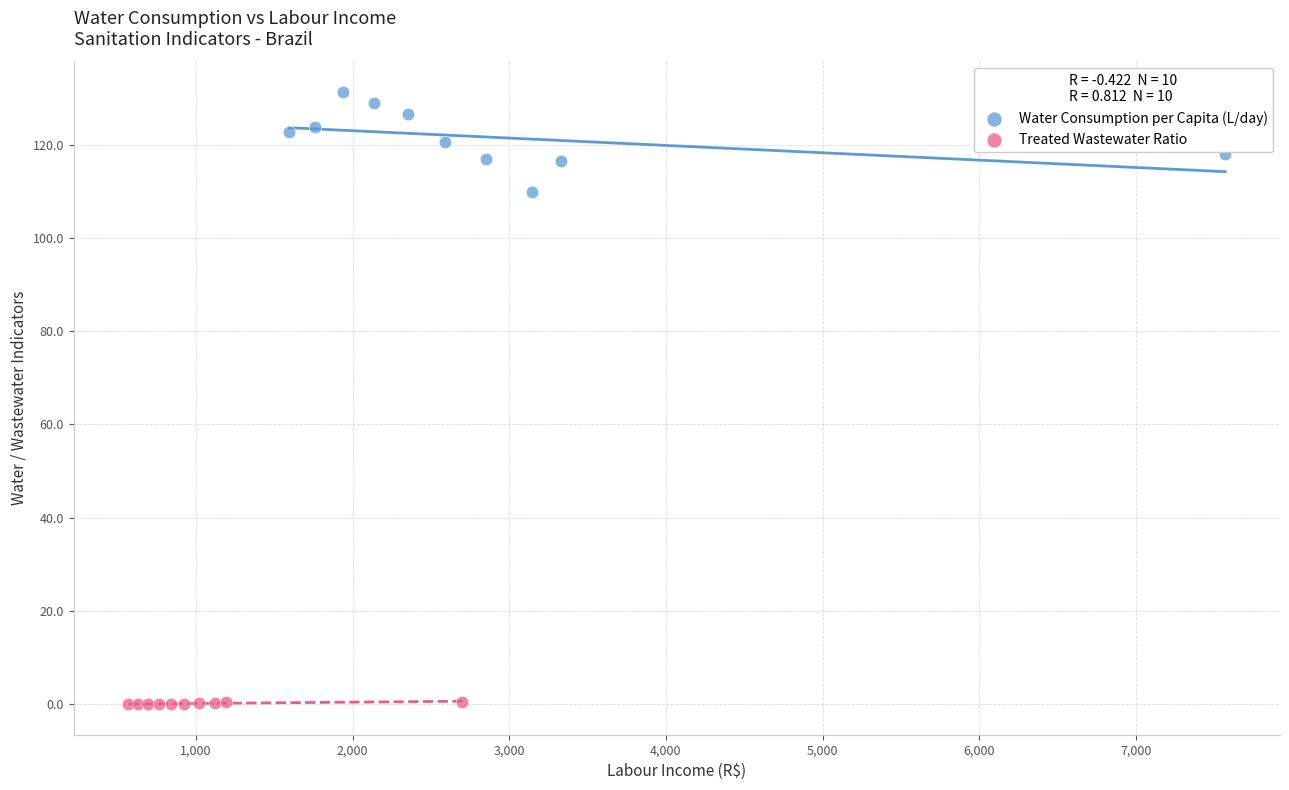

Which series reaches the minimum Y coordinate?

Treated Wastewater Ratio